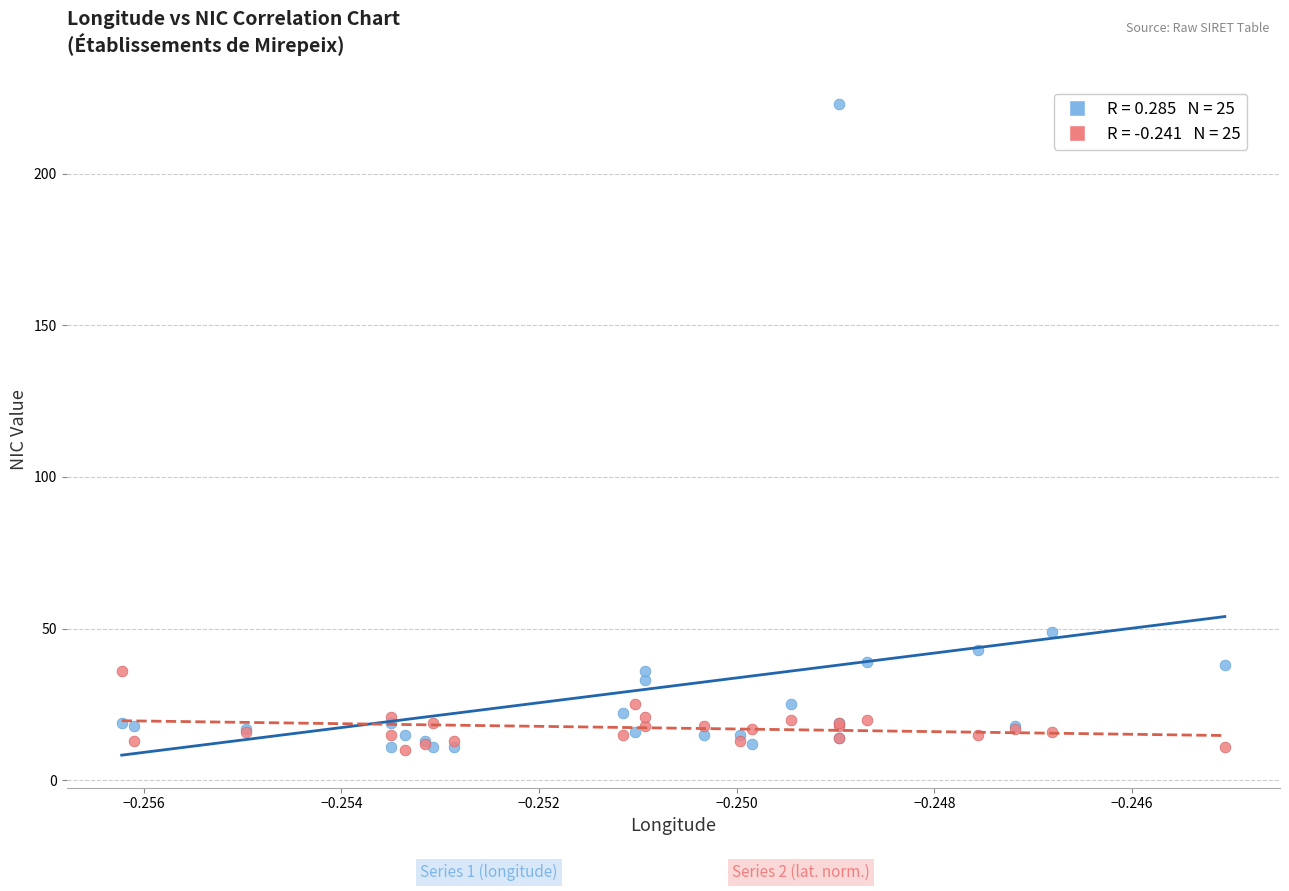

Across all series, what Y value is closest to 116?

49